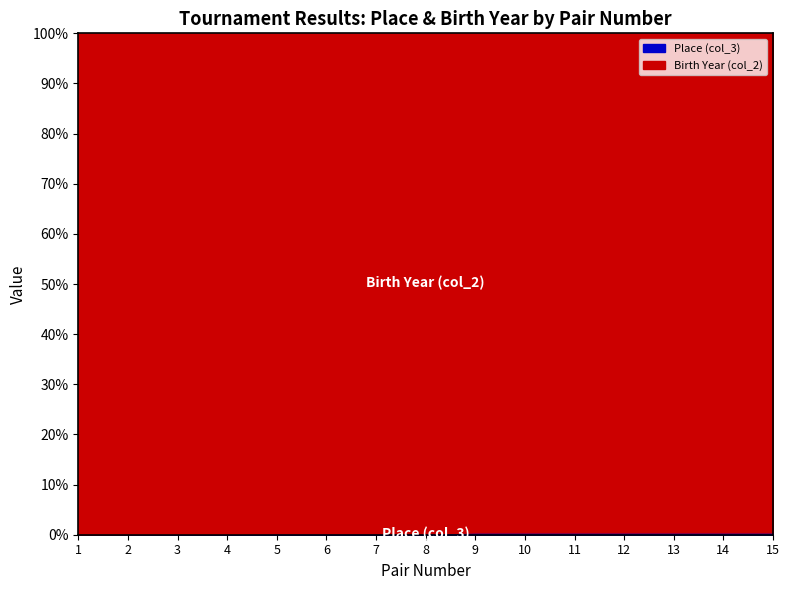

What is the ratio of the value at 12 to the value at 11?

1.0